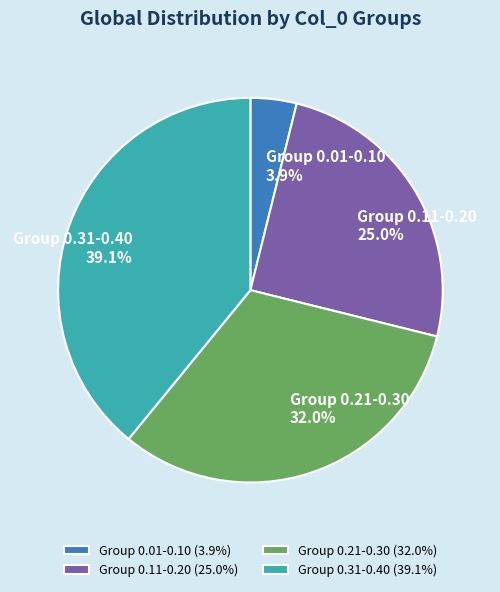

Approximately how many times larger is the value at Group 0.31-0.40 compared to Group 0.11-0.20?

1.6